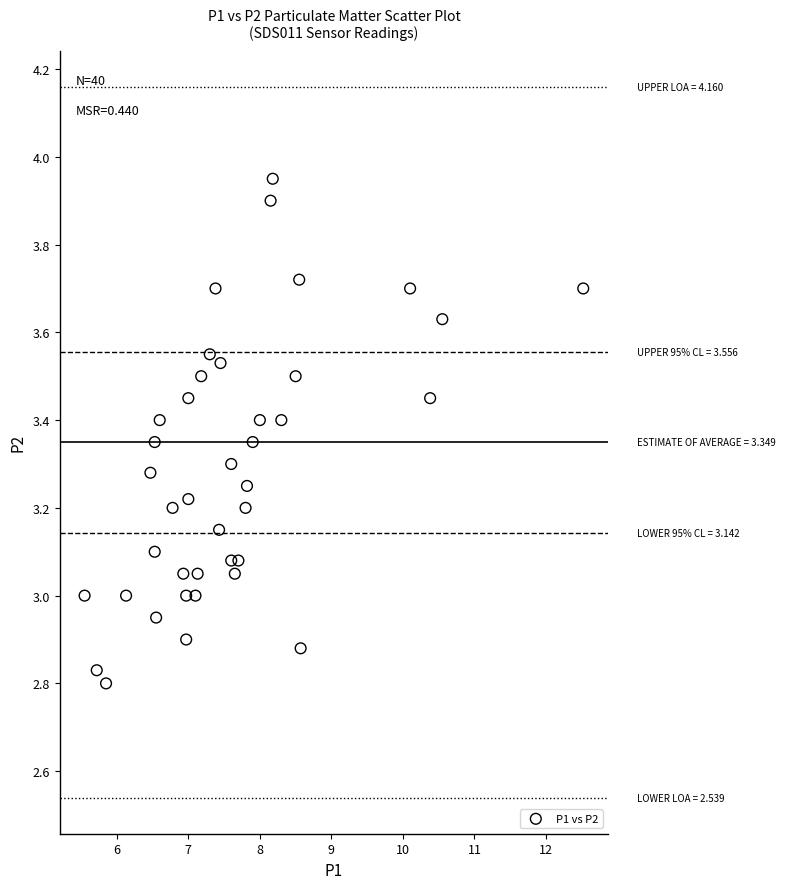

What is the range of X values (max minus min)?

7.0